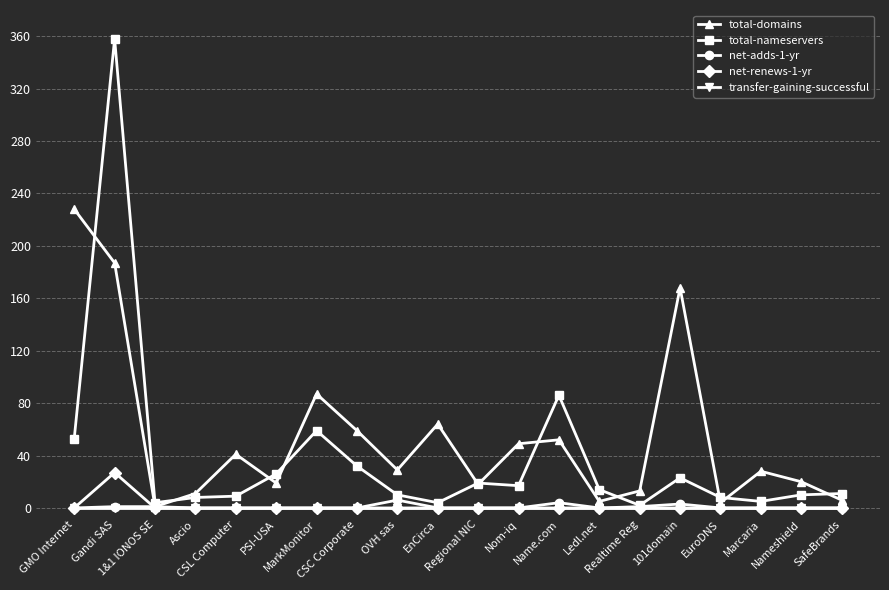

Is this an area chart (filled region under the line)?

No